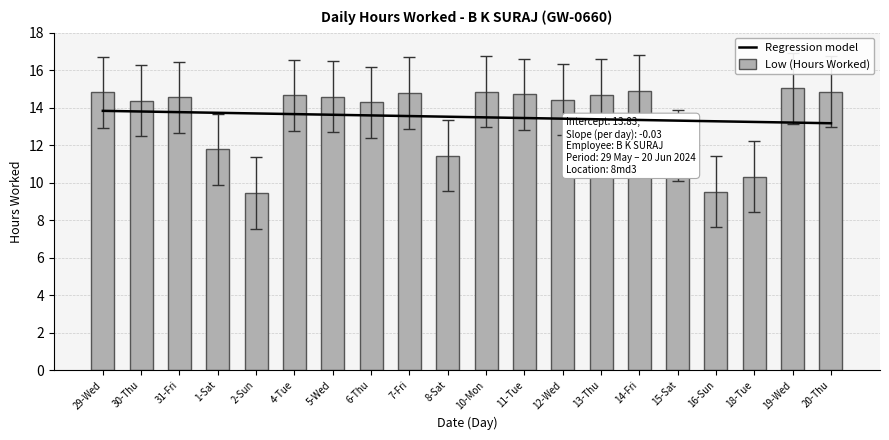

What is the lowest value of the Low (Hours Worked) series?

9.4